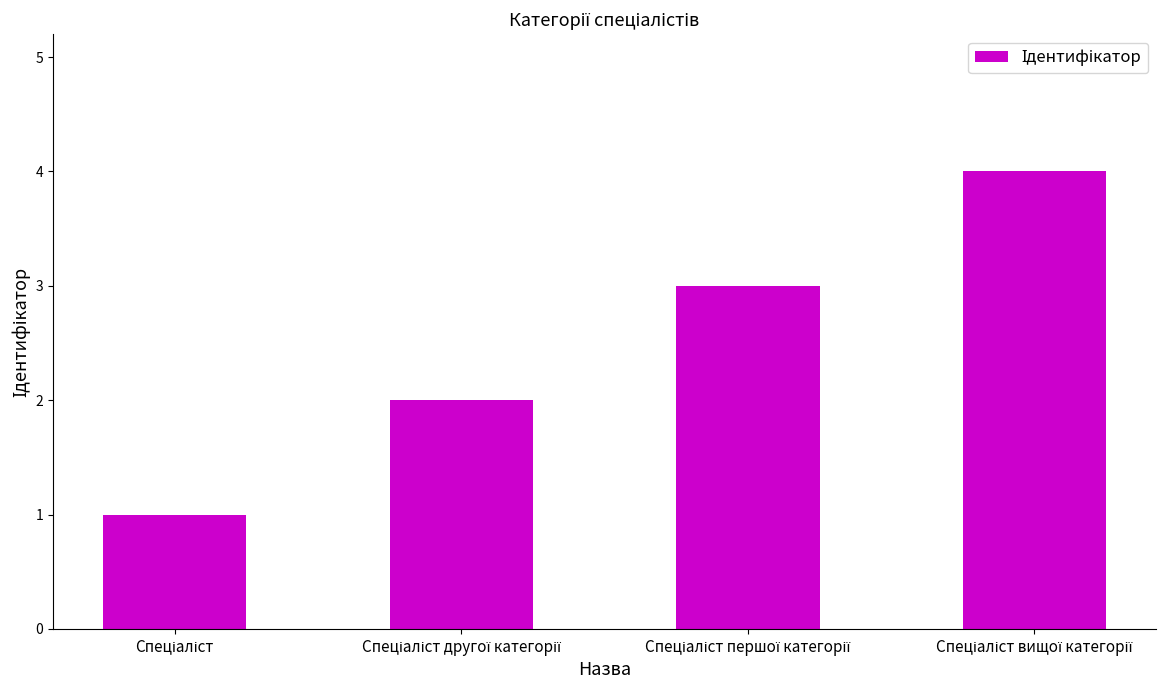

What is the greatest value displayed?

4